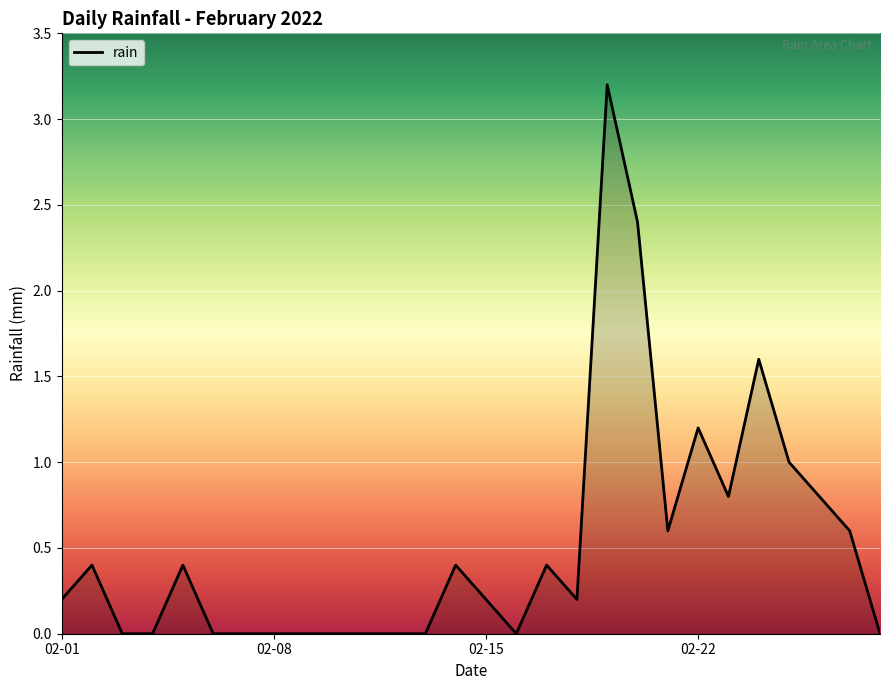

Does the chart have visible grid lines?

Yes